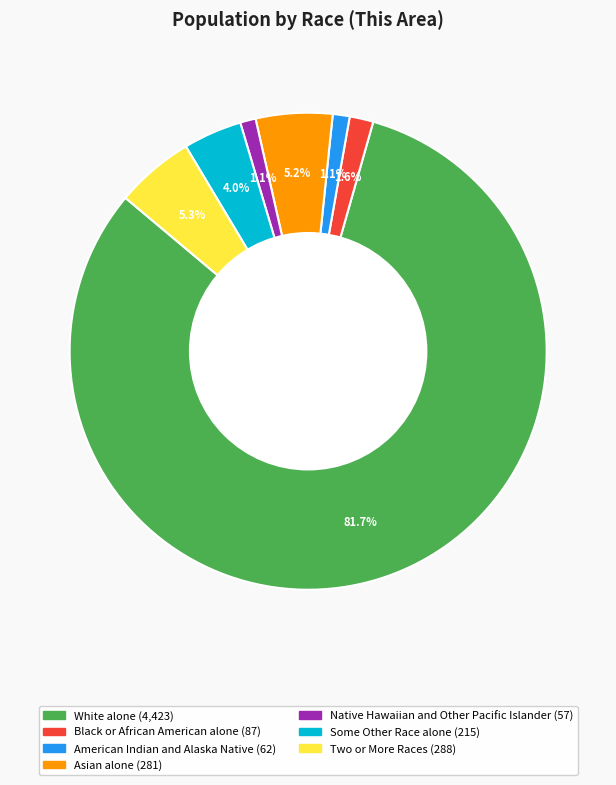

Do Asian alone and Black or African American alone together represent more than half of the pie?

No